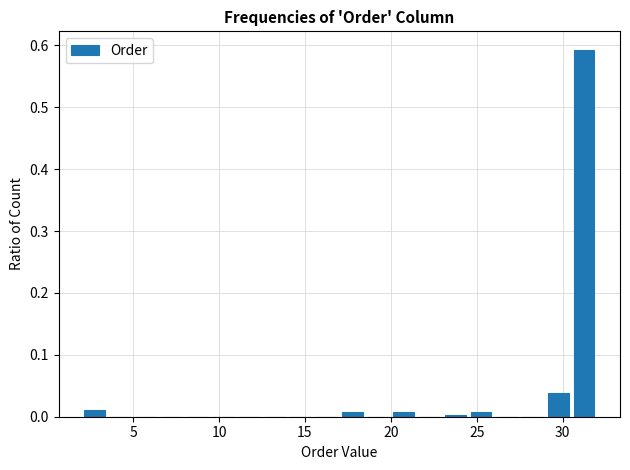

Around what value on the x-axis is the tallest bar? Give the approximate position of its centre, as read against the axis.

31.5